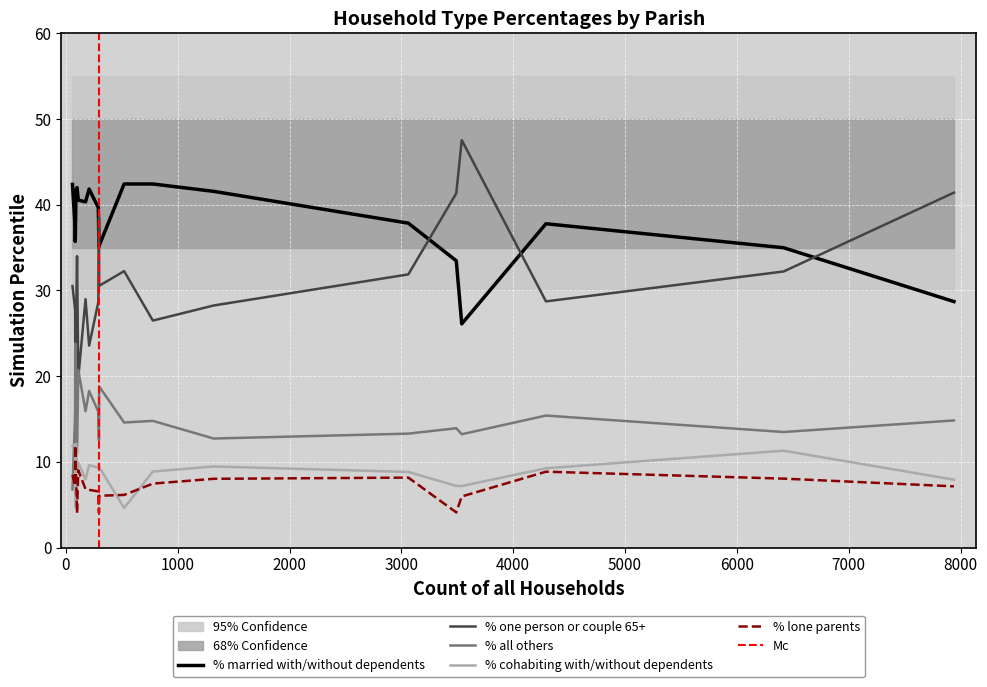

What is the lowest value of the % one person or couple 65+ series?

19.8